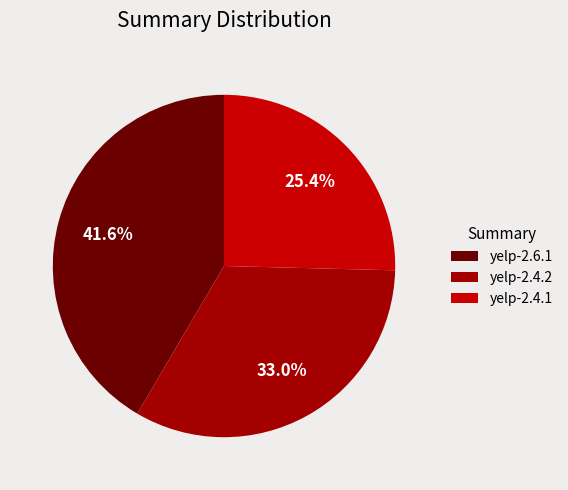

Is there a majority slice in this chart?

No